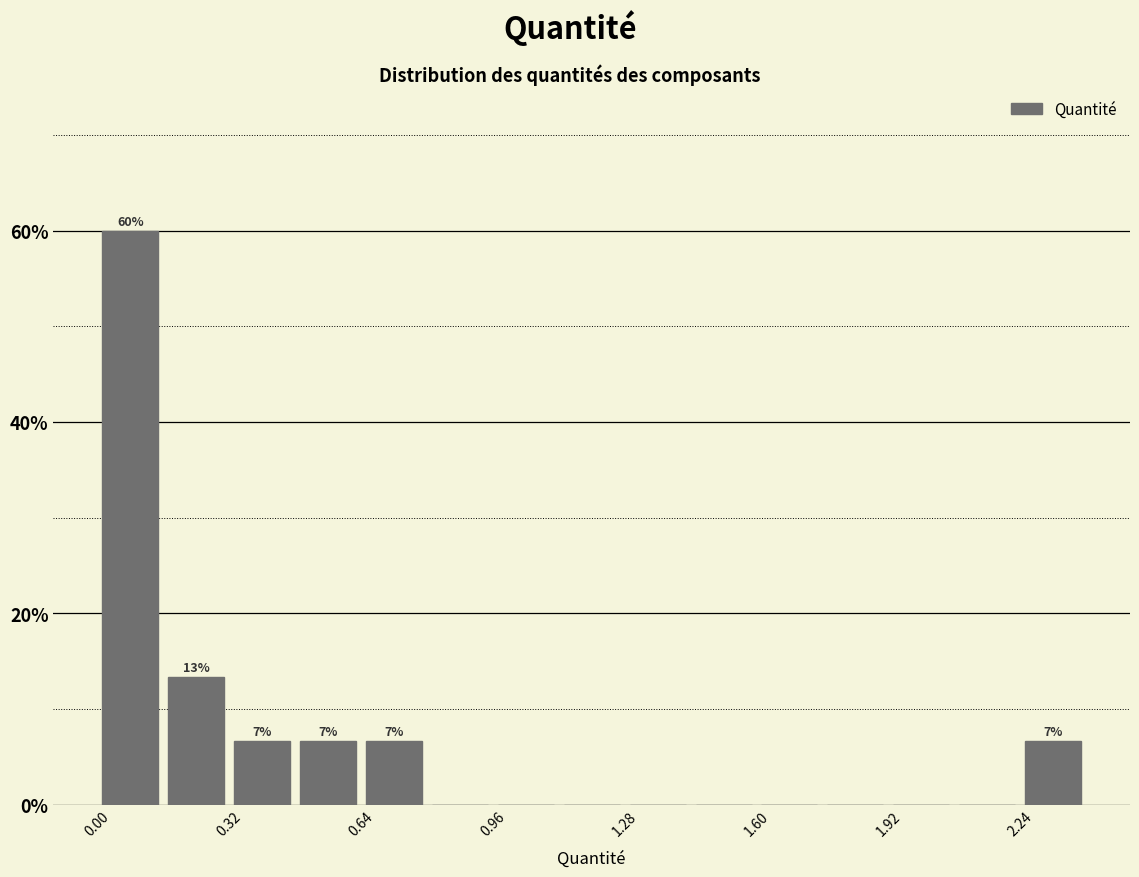

Read against the x-axis, roughly where is the centre of the tallest bar?

0.10